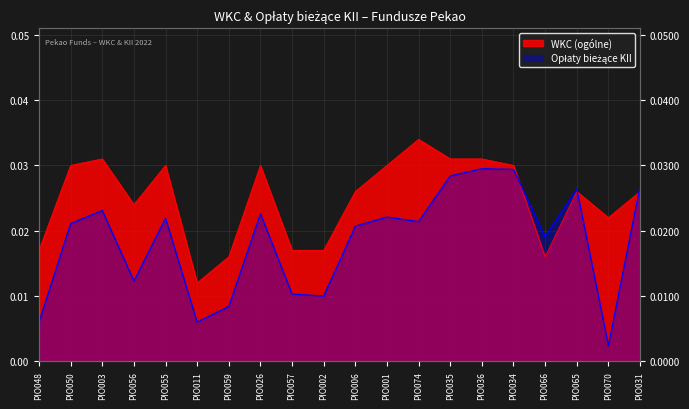

Which series has the largest range (max minus min)?

Opłaty bieżące KII